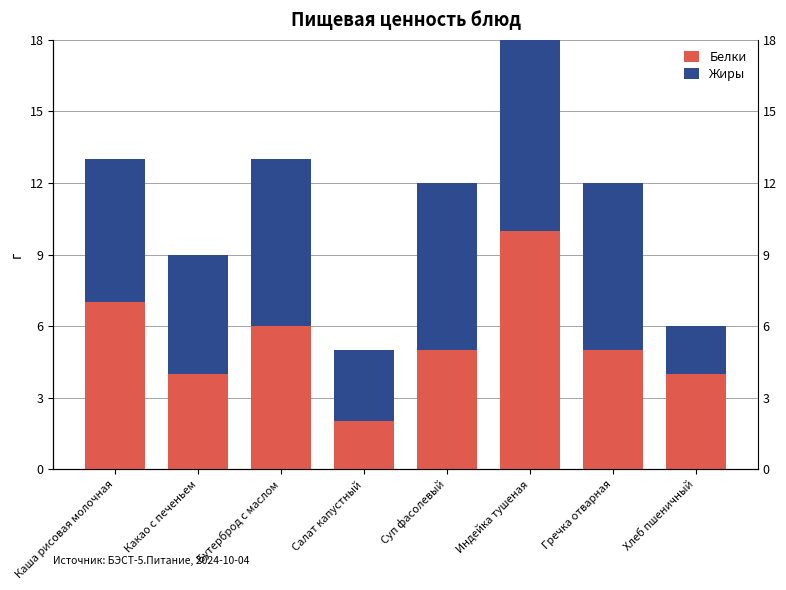

Rank the series by their maximum value, from highest to lowest.

Белки, Жиры